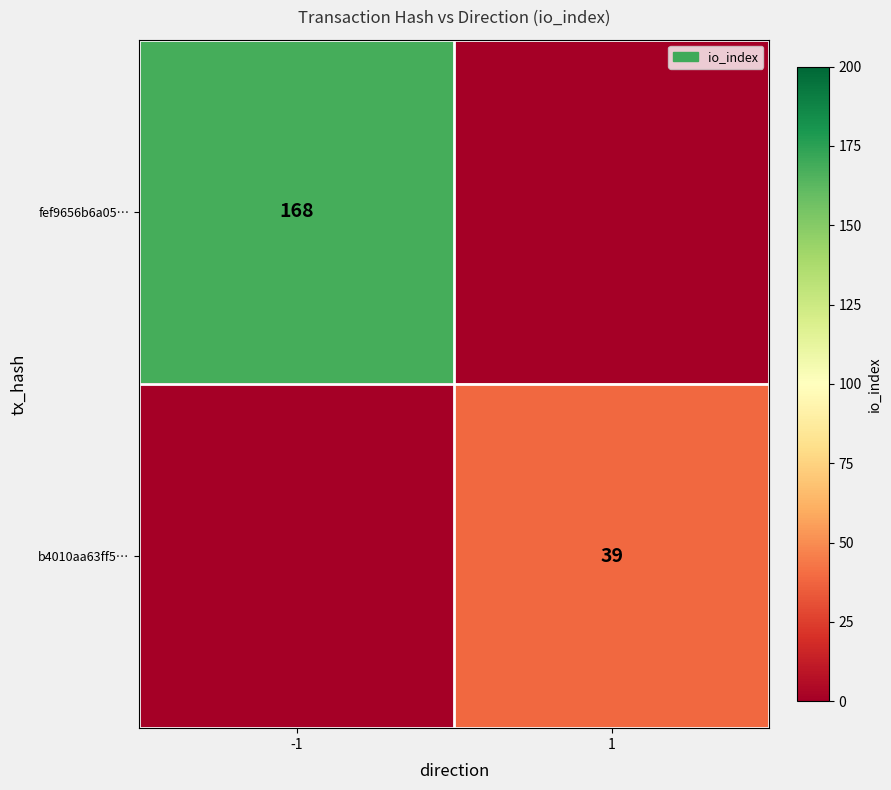

Is the value of b4010aa63ff5… at 1 greater than the value of fef9656b6a05… at -1?

No